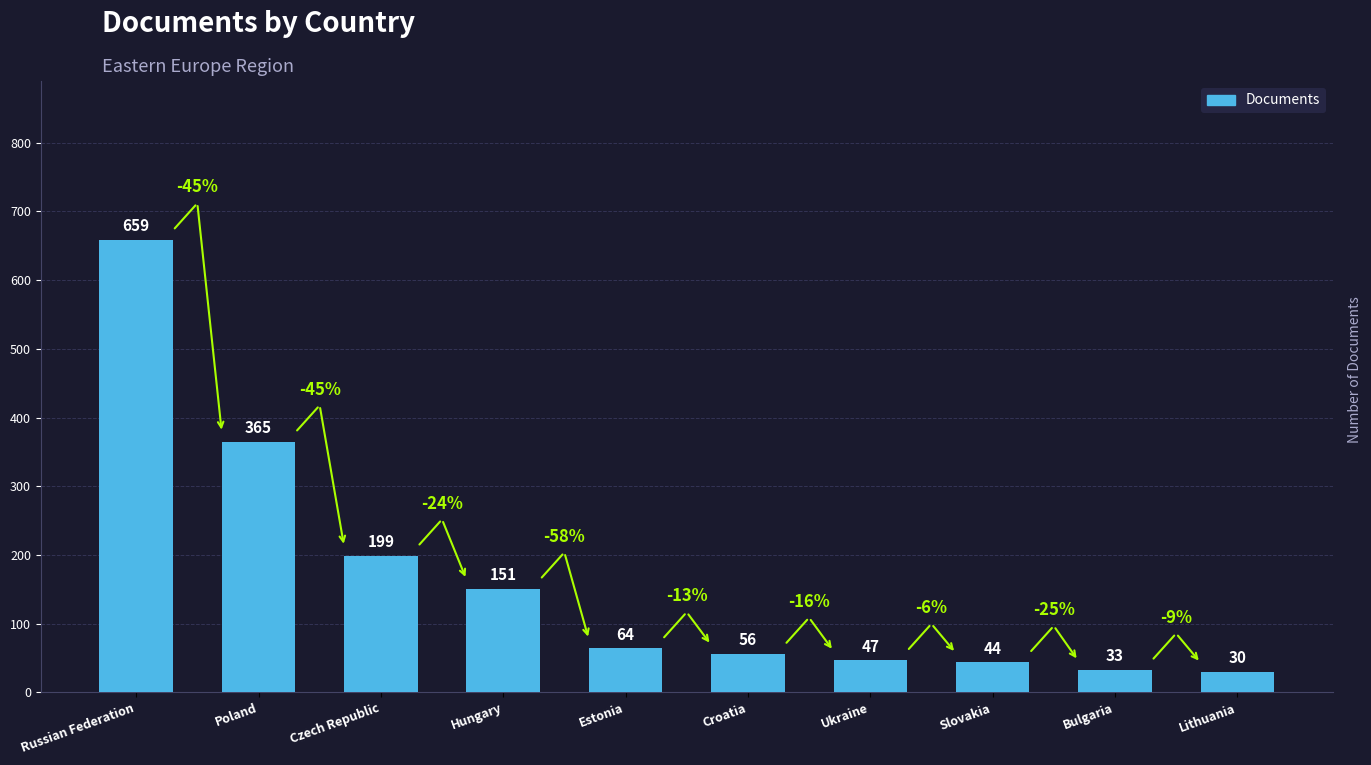

List the labels in order of value, smallest first.

Lithuania, Bulgaria, Slovakia, Ukraine, Croatia, Estonia, Hungary, Czech Republic, Poland, Russian Federation